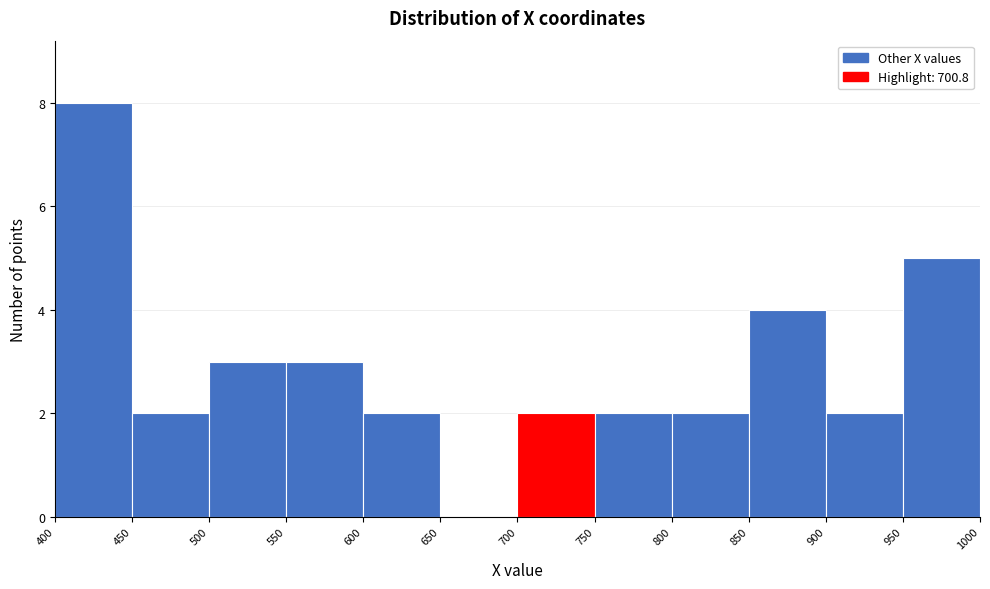

Reading left to right, transcribe this chart: for each bar, give the range it covers on the x-axis and its height. The values are not printed on the chart, so give them approximately, as read against the axis.

400 to 450: 8
450 to 500: 2
500 to 550: 3
550 to 600: 3
600 to 650: 2
650 to 700: 0
700 to 750: 2
750 to 800: 2
800 to 850: 2
850 to 900: 4
900 to 950: 2
950 to 1000: 5